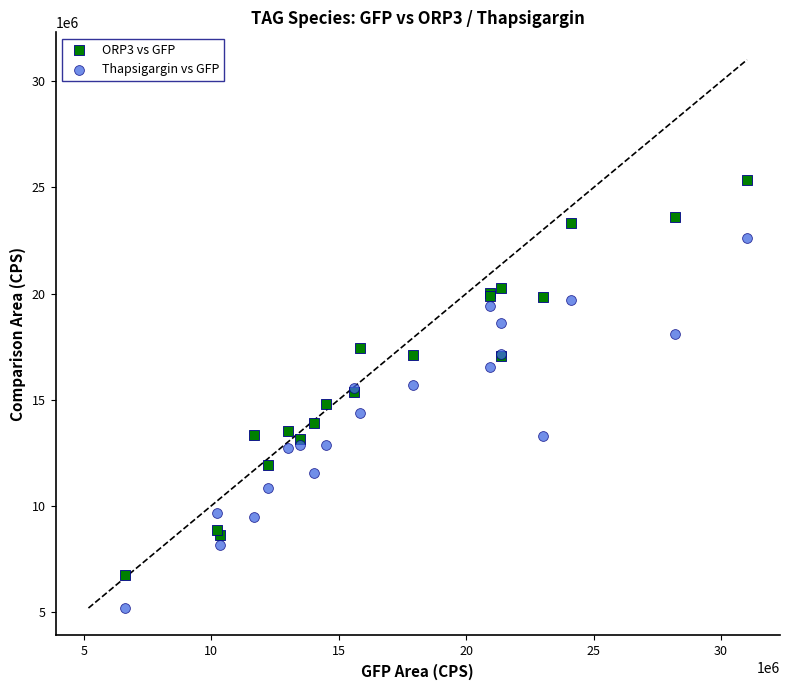

Which series has the widest spread of Y values?

ORP3 vs GFP